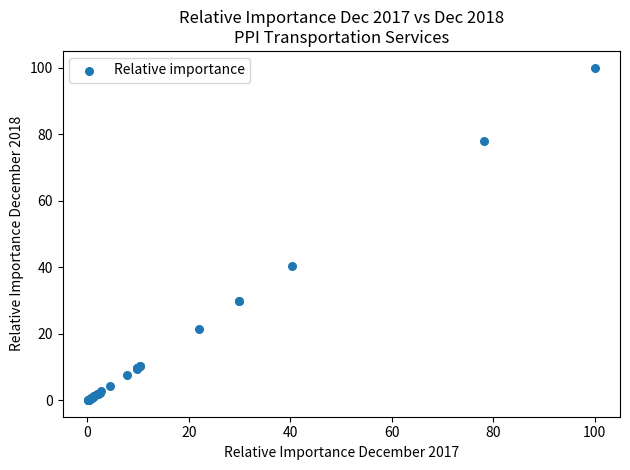

What Y value in the scatter plot is closest to 50?

40.4